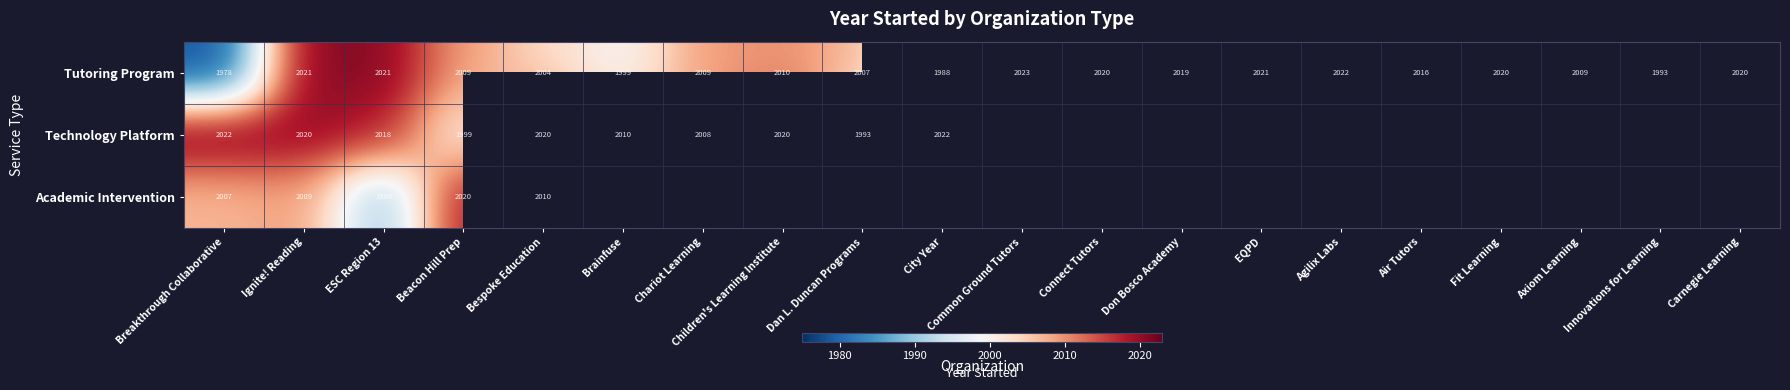

At which label does Tutoring Program reach its minimum?

Breakthrough Collaborative